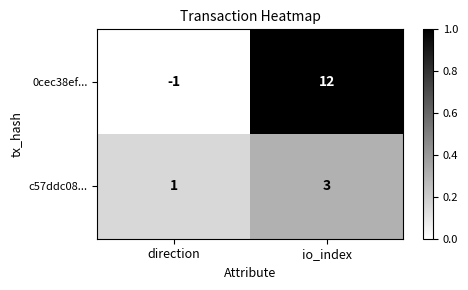

What is the average value of the 0cec38ef... series?

6